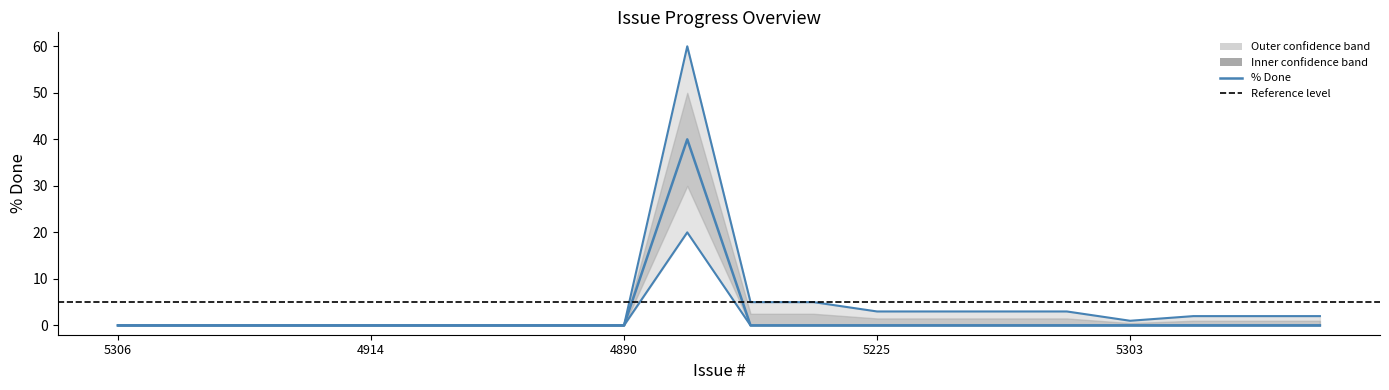

At which category does the chart reach its minimum across all series?

5306